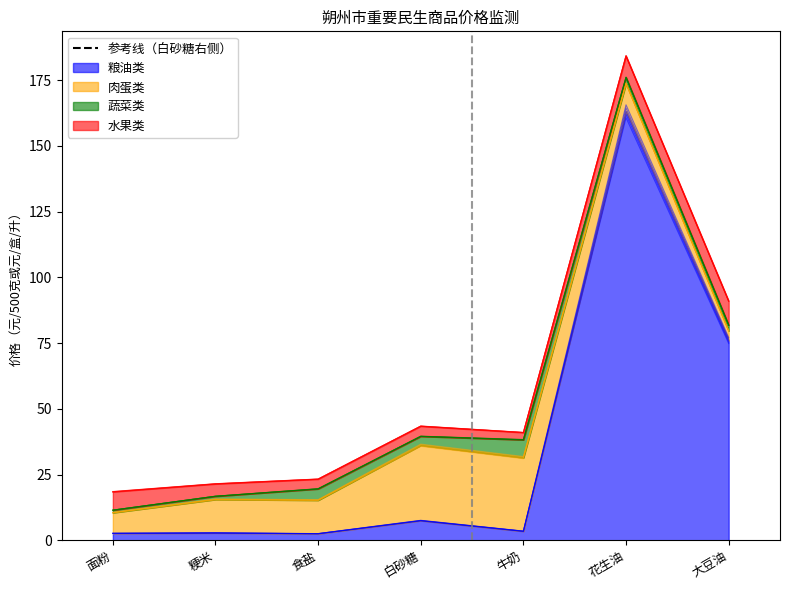

Reading right to left, extract all data points from this chart.

粮油类: 大豆油=76.0	花生油=163.2	牛奶=3.4	白砂糖=7.5	食盐=2.5	粳米=2.8	面粉=2.6
肉蛋类: 大豆油=3.7	花生油=10.6	牛奶=28.0	白砂糖=28.7	食盐=12.8	粳米=12.8	面粉=7.9
蔬菜类: 大豆油=2.2	花生油=2.3	牛奶=6.8	白砂糖=3.4	食盐=4.3	粳米=1.2	面粉=0.9
水果类: 大豆油=9.2	花生油=8.2	牛奶=2.8	白砂糖=3.9	食盐=3.7	粳米=4.7	面粉=7.0